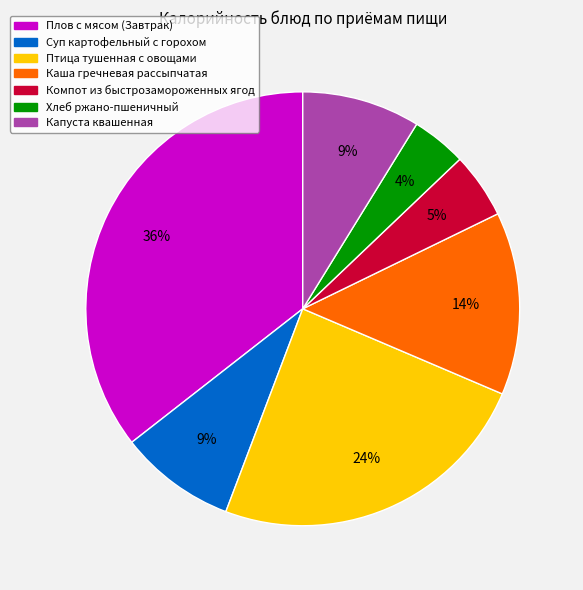

How many slices are in this pie chart?

7